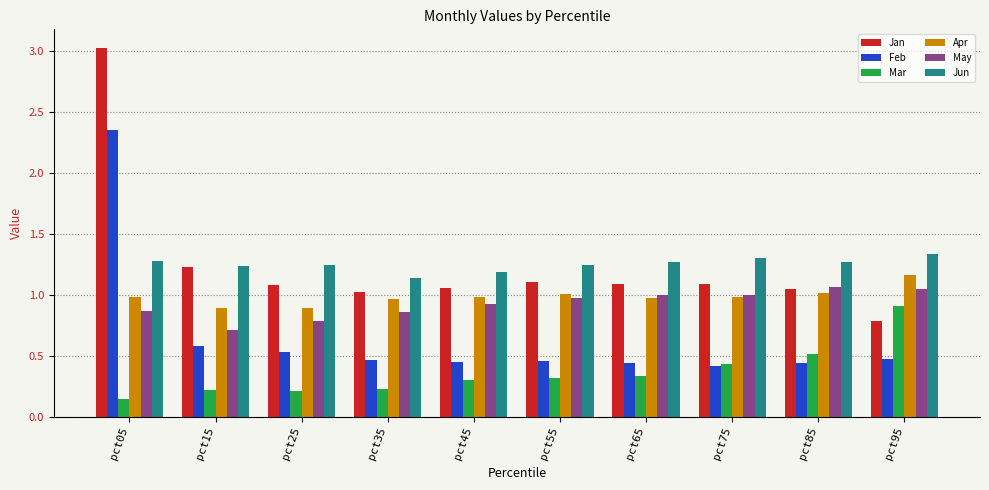

Which series has the widest spread of values?

Jan